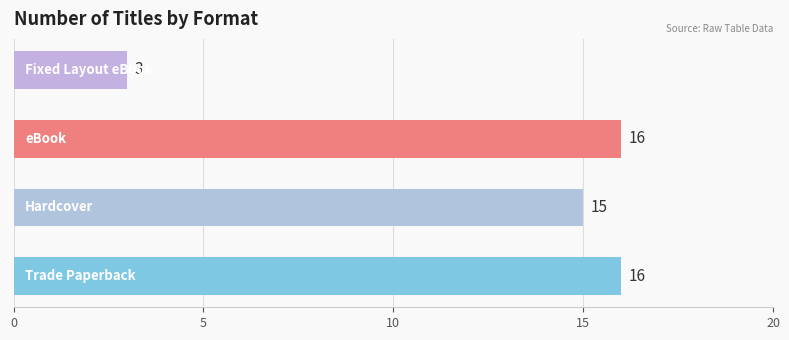

Reading bottom to top, what are all the values shown in this chart?

16	15	16	3